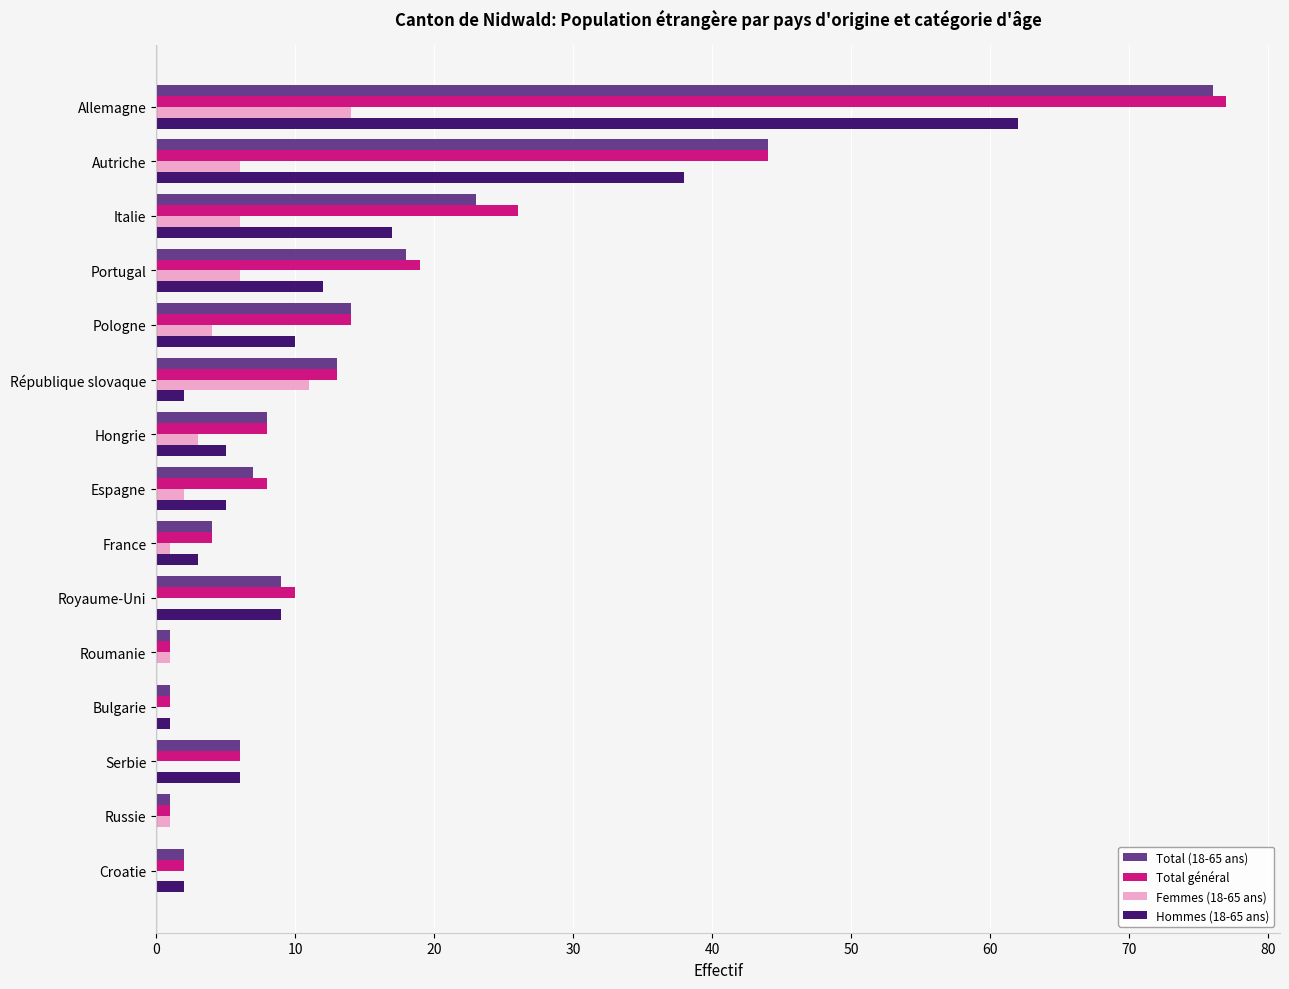

Which series changed the most between Portugal and Bulgarie?

Total général